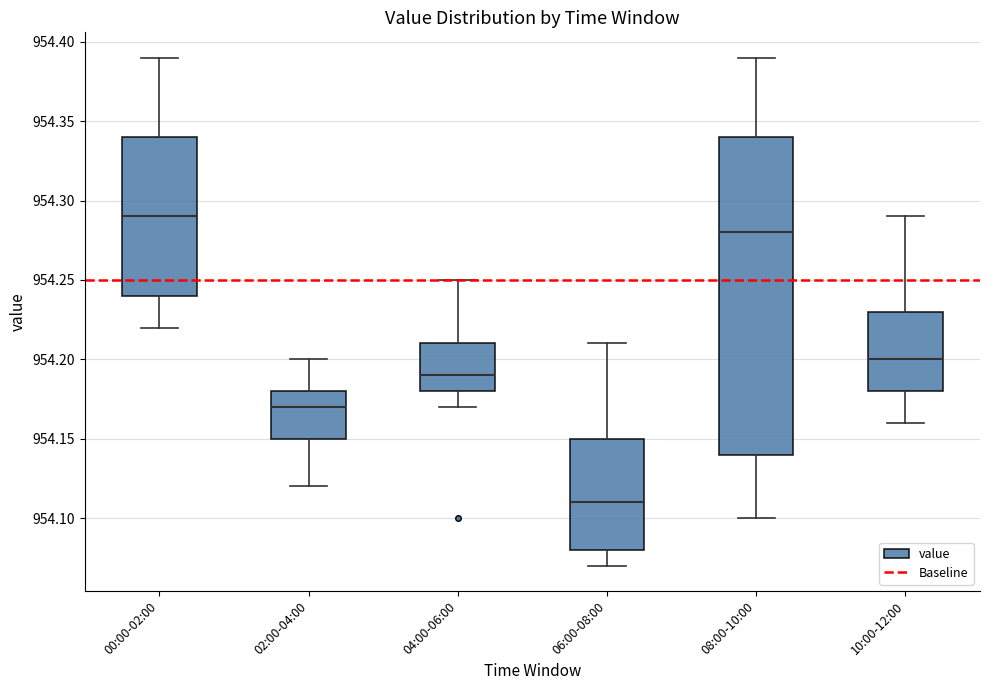

Which box has the highest median line?

00:00-02:00